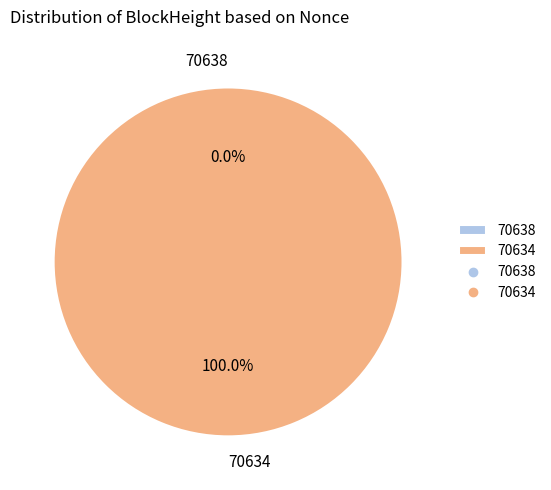

What is the largest slice in the pie chart?

70634